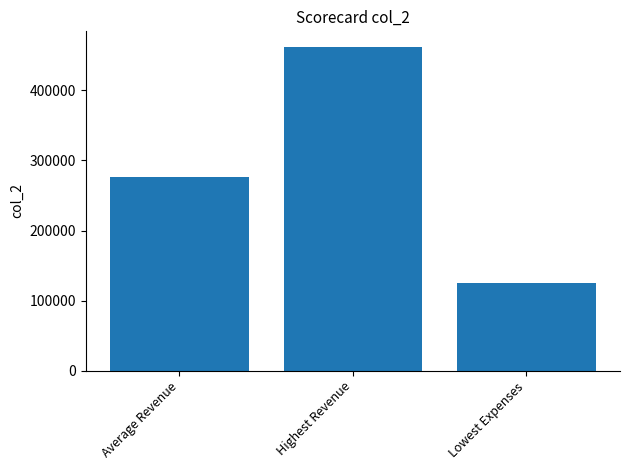

What is the value of the 1st bar from the left?

276986.5